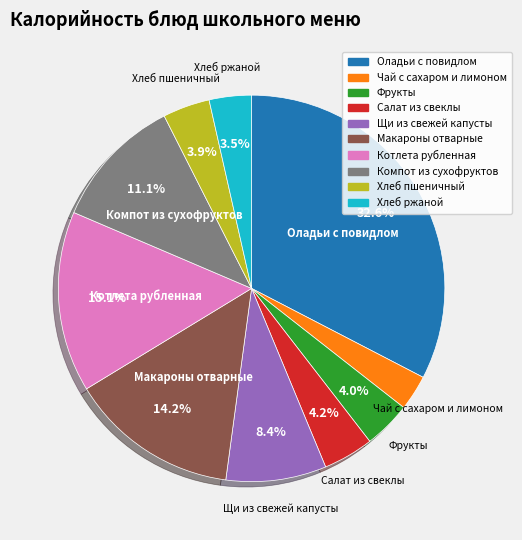

Which has a higher value, Оладьи с повидлом or Хлеб ржаной?

Оладьи с повидлом